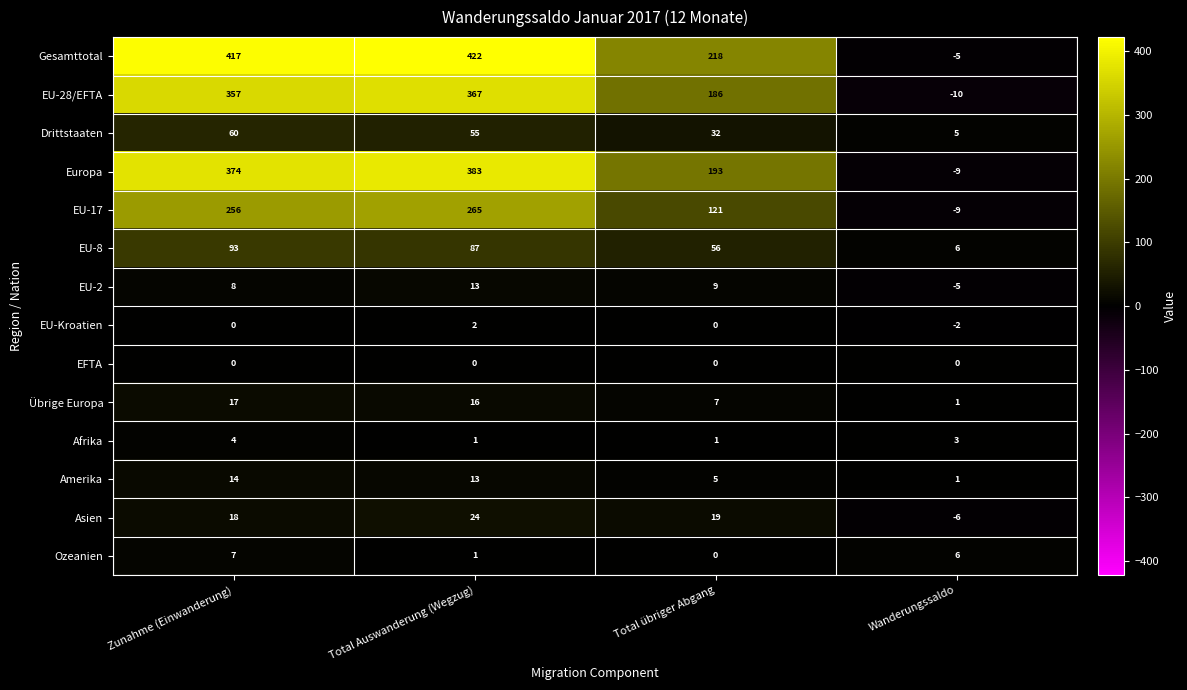

What is the sum of the EU-28/EFTA values at Zunahme (Einwanderung) and Total übriger Abgang?

543